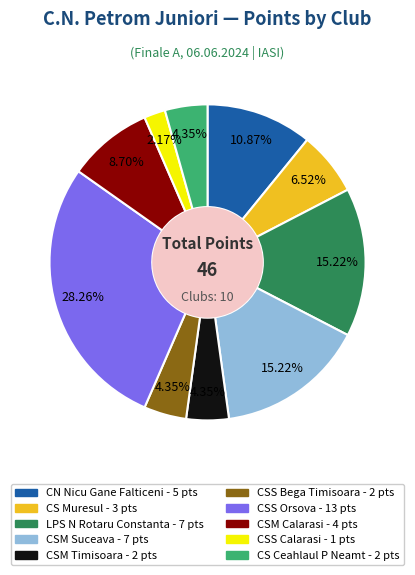

True or false: CSS Orsova accounts for 28% of the total.

True